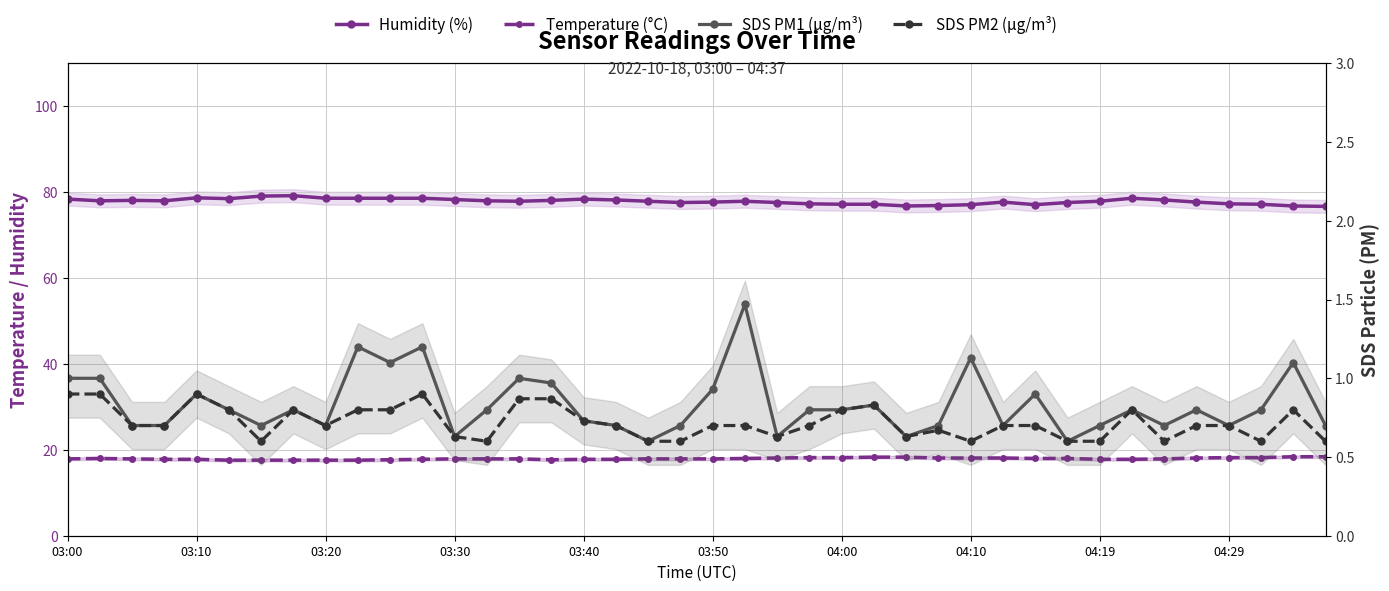

What is the difference between the second highest and second lowest values in the SDS PM2 (µg/m³) series?

0.3